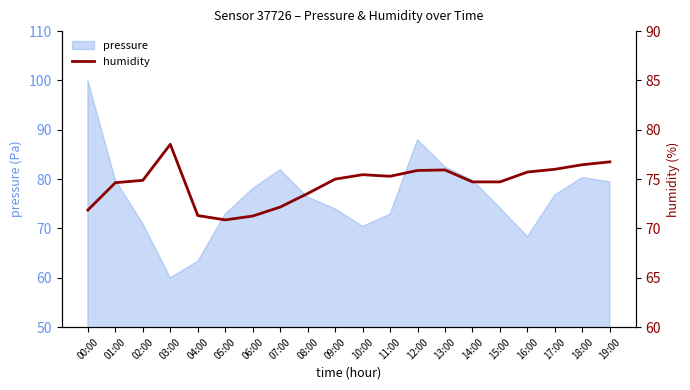

What is the sum of the values at 17:00 and 06:00?

147.3